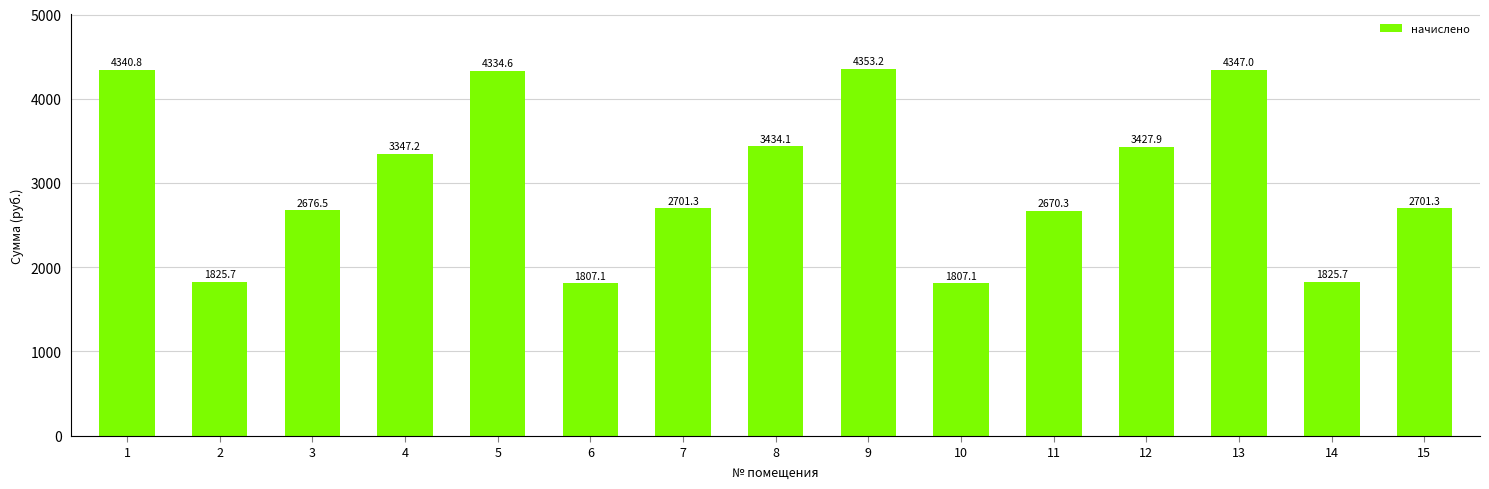

What is the difference between the second highest and minimum values?

2539.9